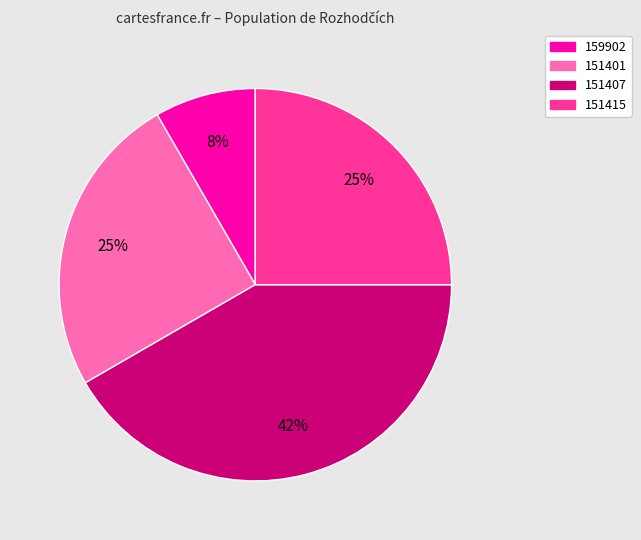

The 151407 slice represents 42% of the pie. True or false?

True